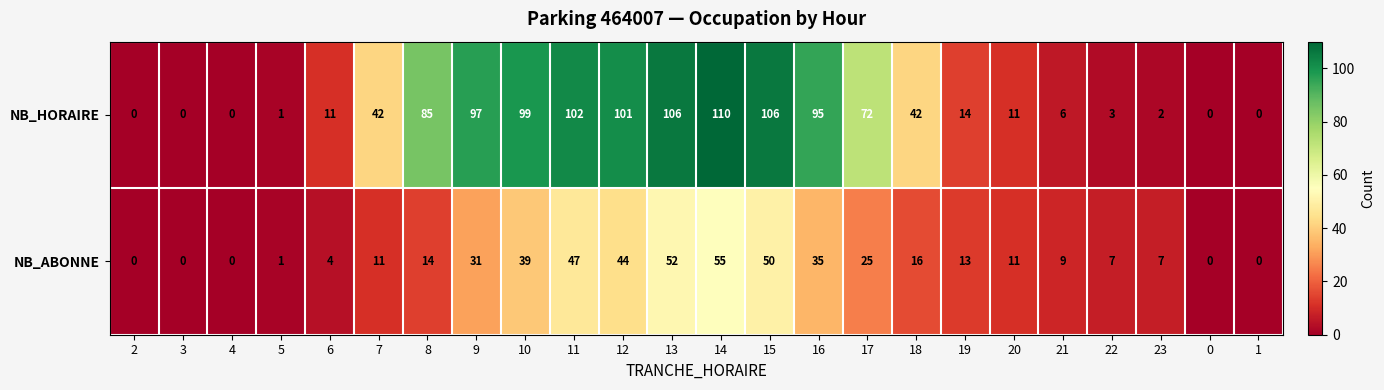

True or false: NB_ABONNE has a value of 74 at 12.

False